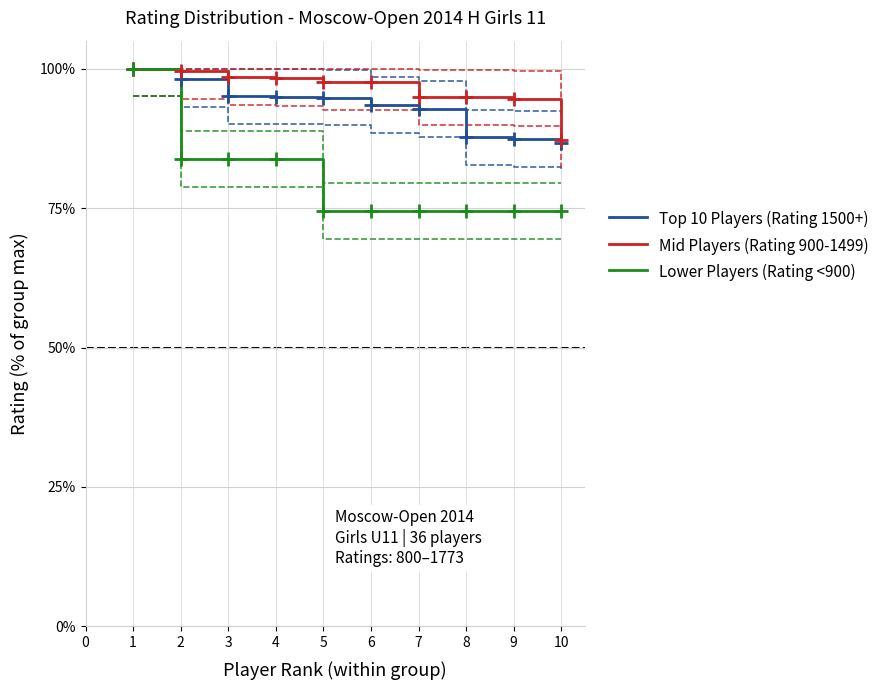

What is the smallest value displayed?

74.4